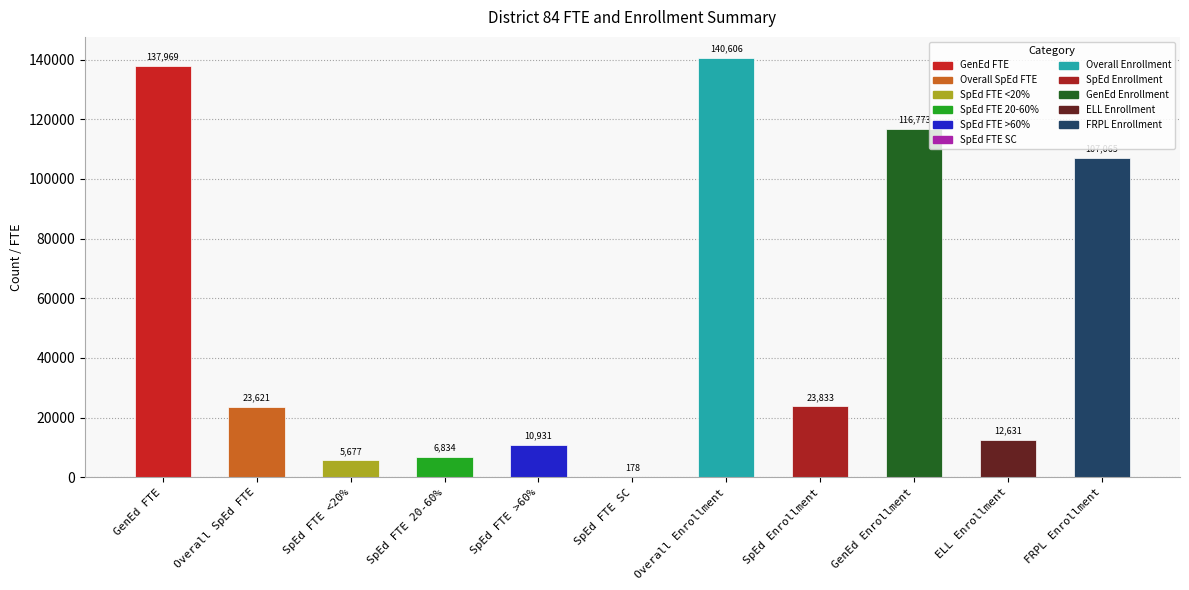

Approximately how many times larger is the value at Overall Enrollment compared to SpEd FTE >60%?

12.9